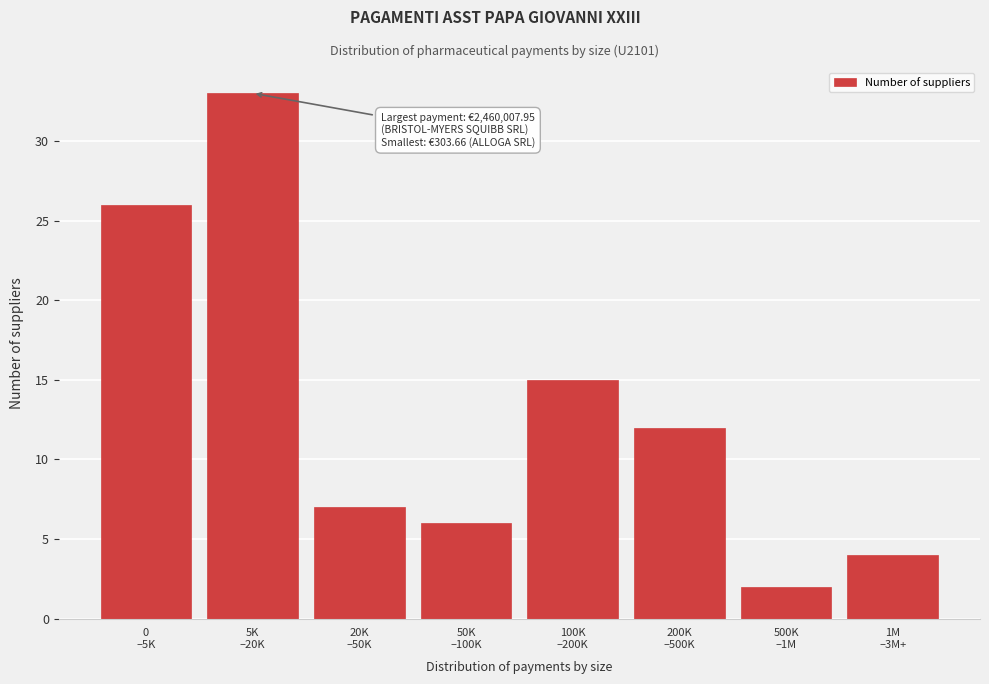

Reading left to right, what are all the values shown in this chart?

26	33	7	6	15	12	2	4